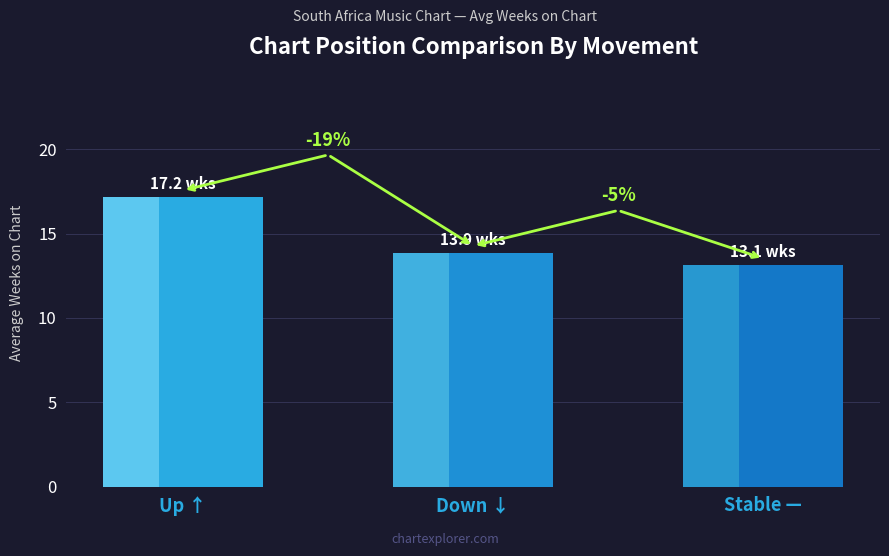

How many bars are there in total?

3